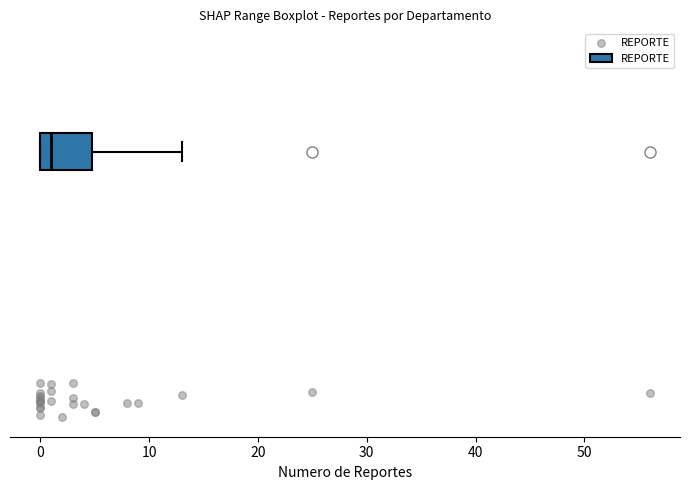

Transcribe this box plot: give where the median line is, the range the box spans, and where the two whiskers end, as read against the x-axis. The values are not printed on the chart, so give them approximately, as read against the axis.

median 1, box 0 to 5, whiskers 0 to 13